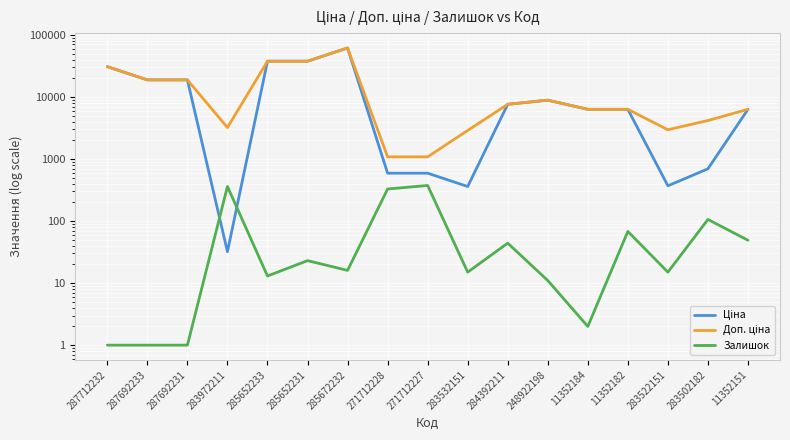

After their last crossing, which series has the higher values: Ціна or Залишок?

Ціна